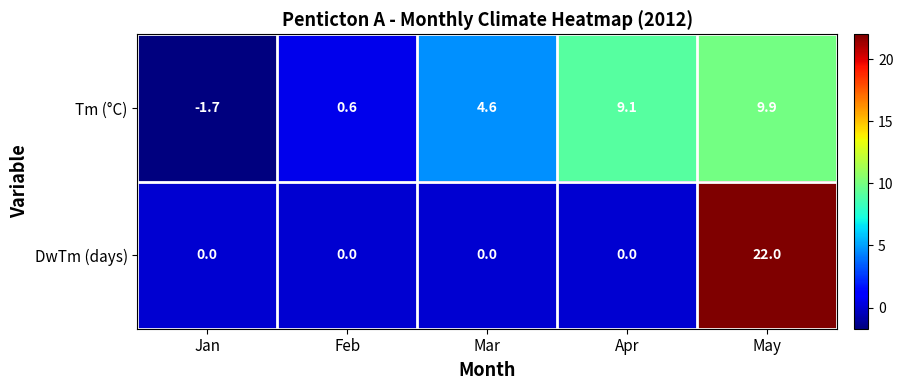

How many values in the Tm (°C) series exceed 4?

3